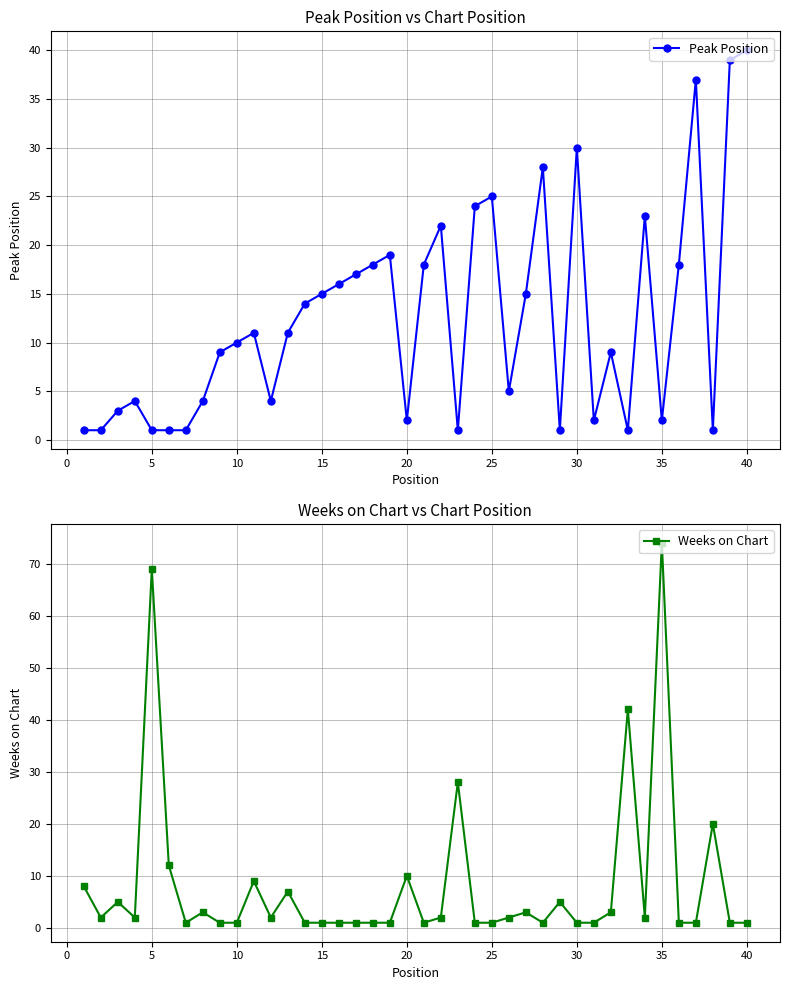

List the series in order of their peak value, highest first.

Weeks on Chart, Peak Position